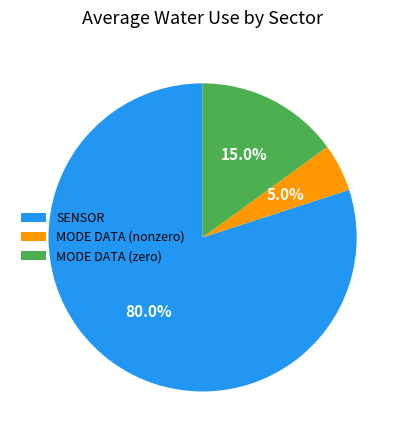

How many slices are in this pie chart?

3